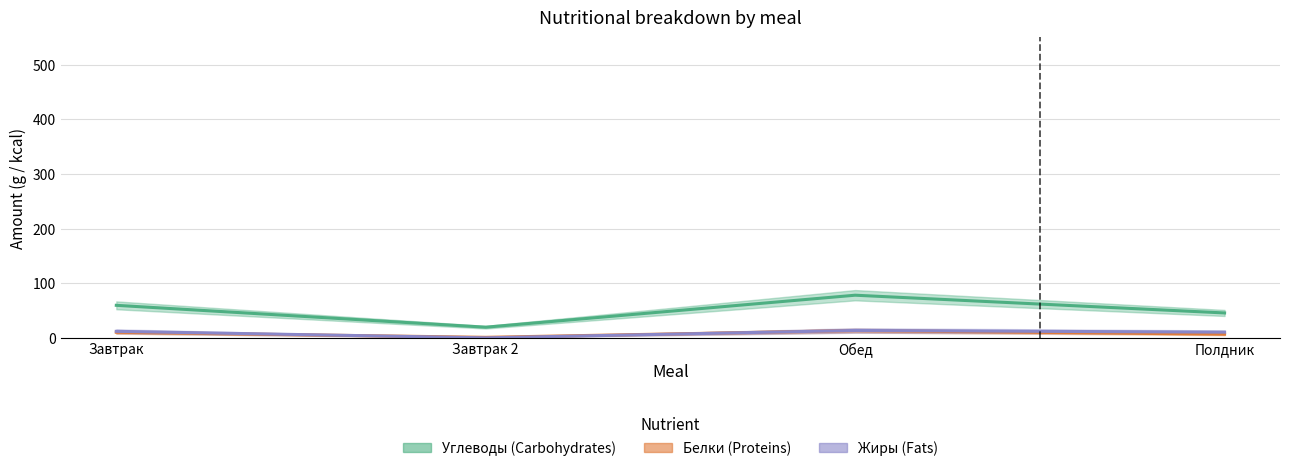

How many interior local valleys does the Углеводы series have?

1